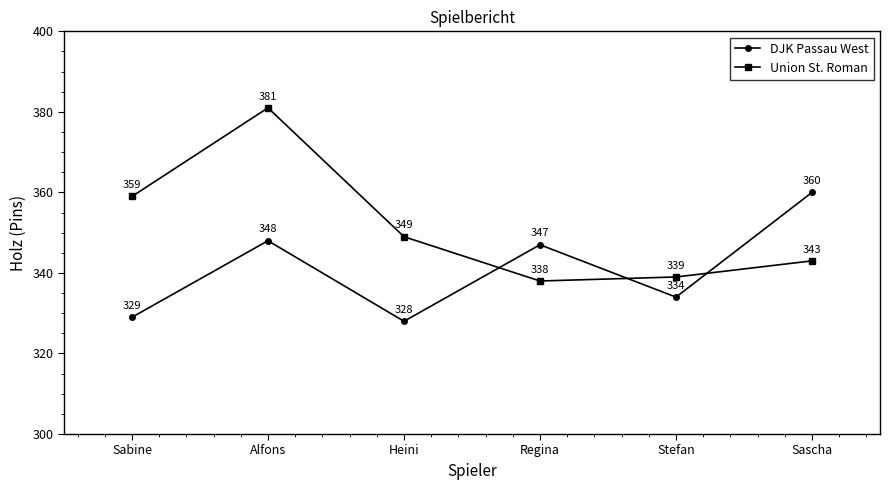

What is the approximate value of DJK Passau West at Heini, to the nearest 5?

330